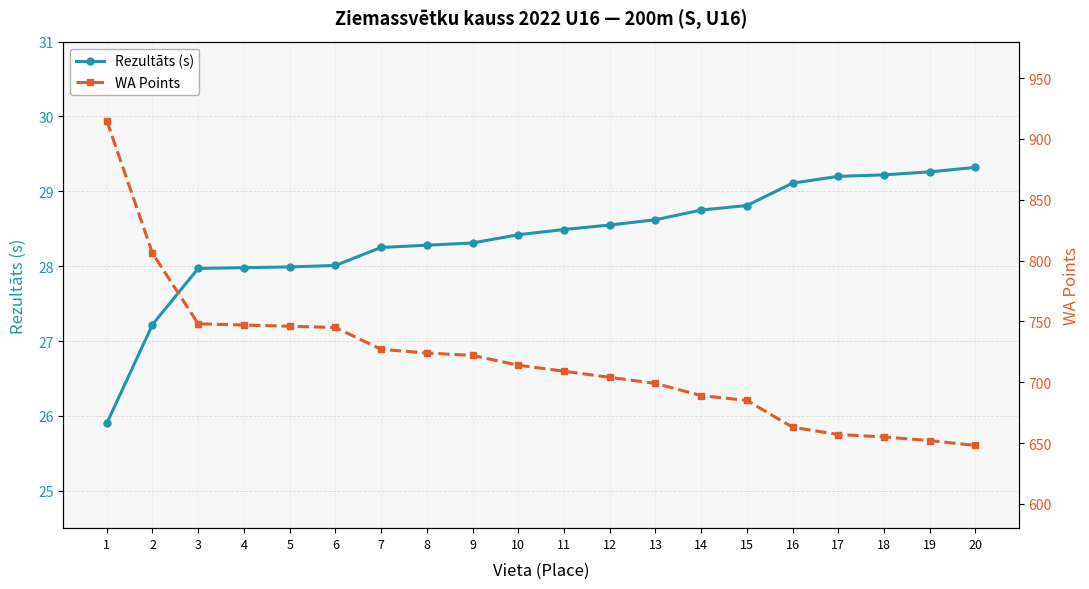

Rank the categories by Rezultāts (s) value from highest to lowest.

20, 19, 18, 17, 16, 15, 14, 13, 12, 11, 10, 9, 8, 7, 6, 5, 4, 3, 2, 1